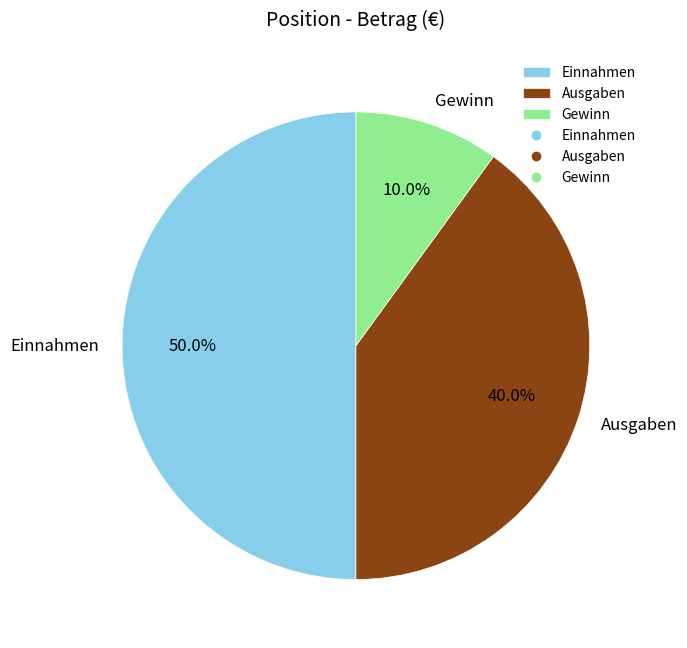

Rank the categories by value from highest to lowest.

Einnahmen, Ausgaben, Gewinn